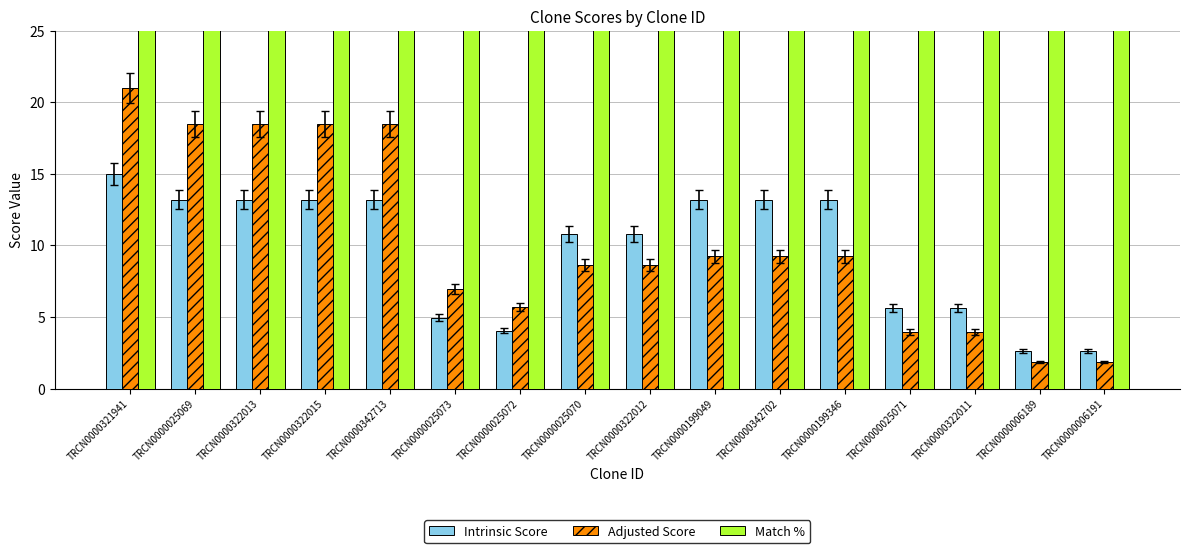

At which category is the sum across all series the highest?

TRCN0000321941